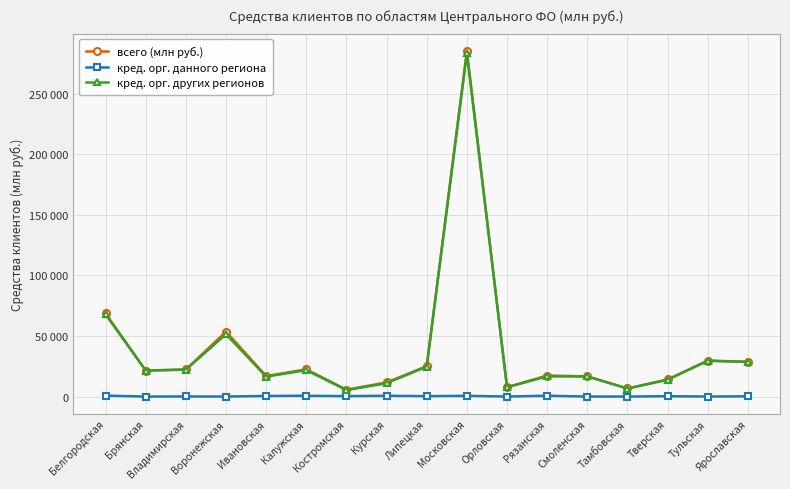

Does the chart have visible grid lines?

Yes